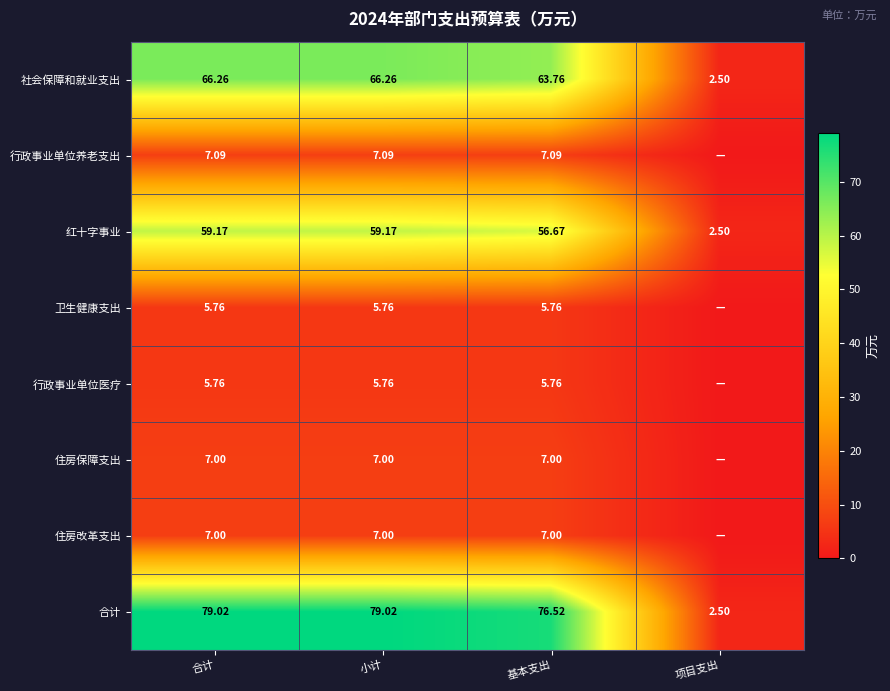

Where is 红十字事业 nearest to the value 30?

基本支出